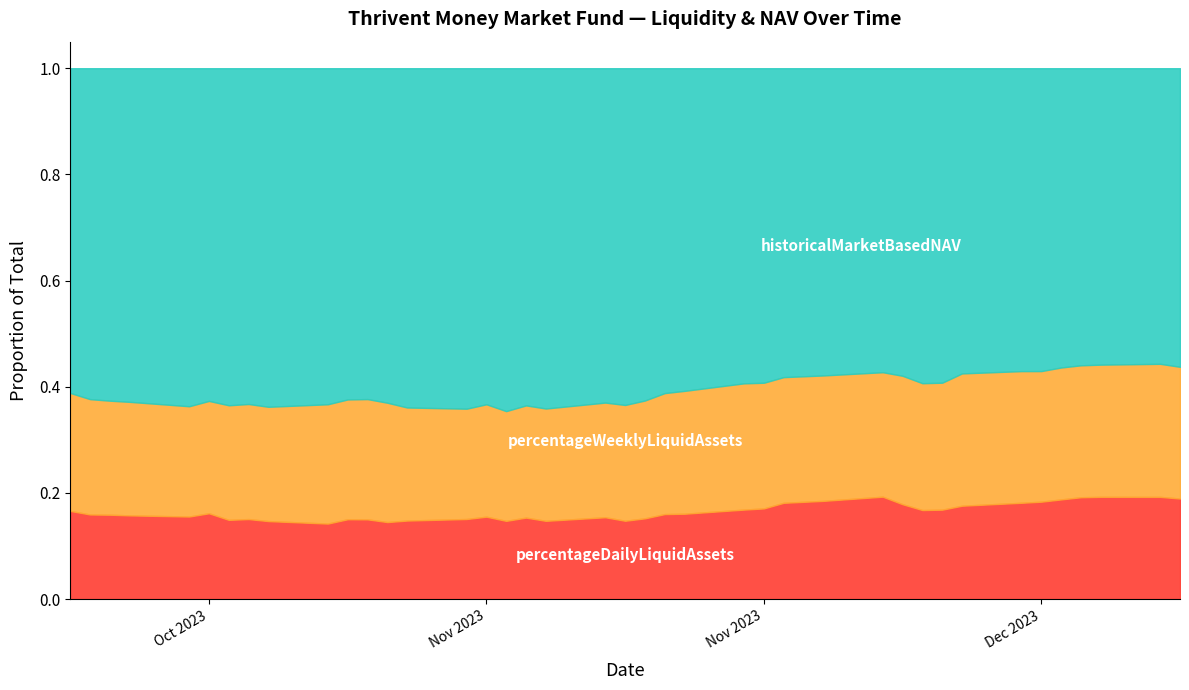

What is the value of the historicalMarketBasedNAV point at the 39th from the left?

1.0